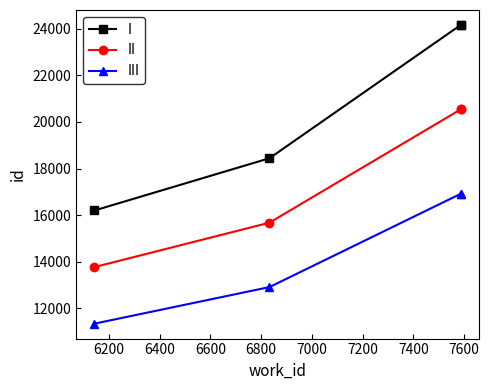

What are all the series names shown in the legend?

I, II, III